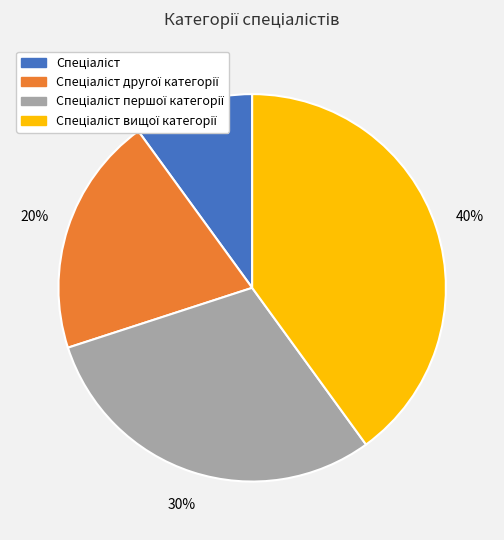

Is there a majority slice in this chart?

No